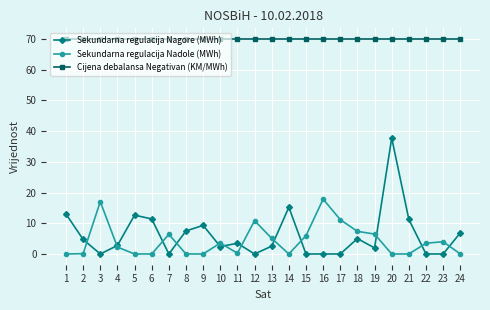

Rank the series at 16 from lowest to highest value.

Sekundarna regulacija Nagore (MWh), Sekundarna regulacija Nadole (MWh), Cijena debalansa Negativan (KM/MWh)